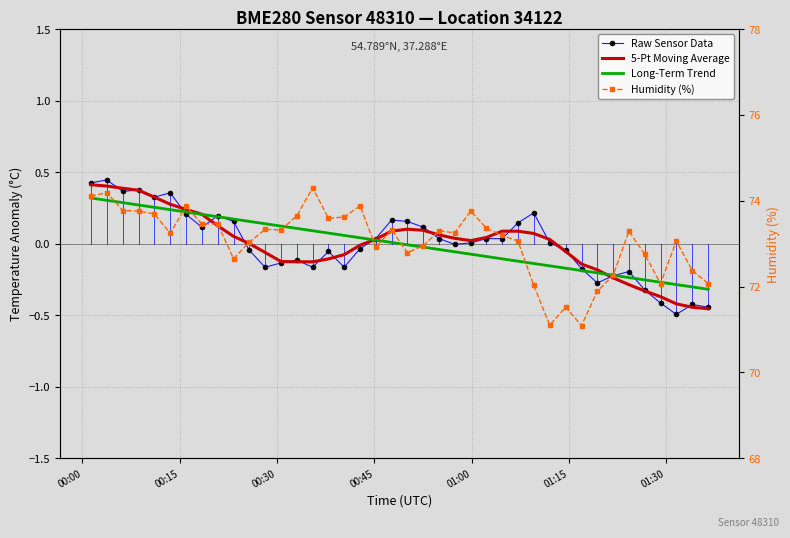

How many values in the Raw Sensor Data series are below 0?

19